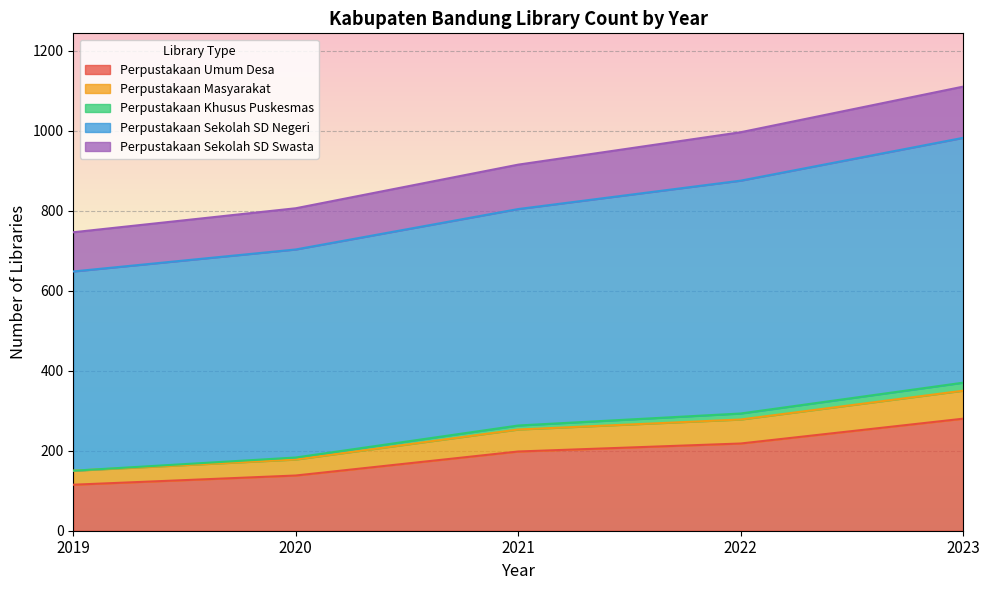

What is the difference between the second highest and minimum values in the Perpustakaan Umum Desa series?

103